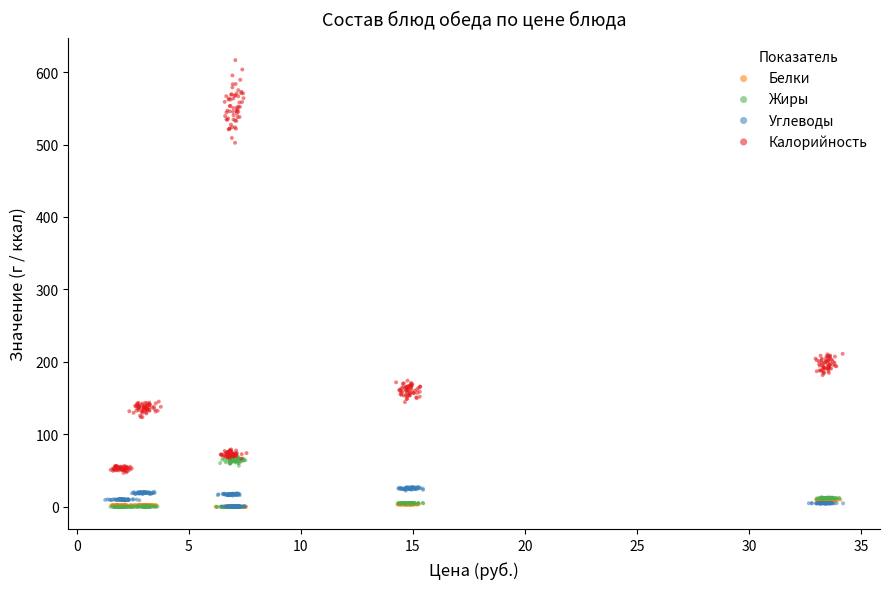

Which series has the widest spread of Y values?

Калорийность